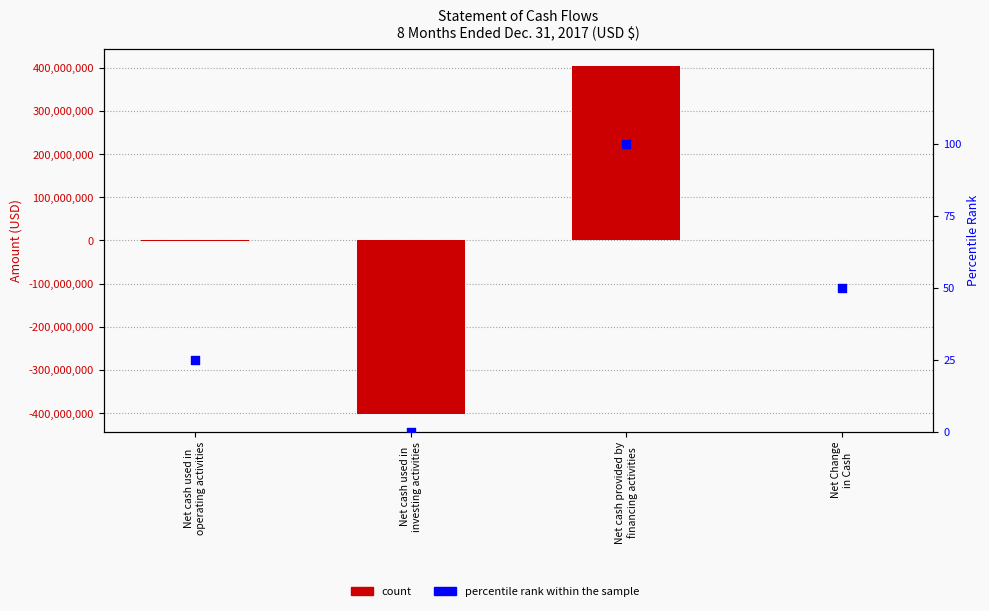

Is the value of Value (USD) at Net Change
in Cash greater than the value of percentile rank within the sample at Net cash used in
operating activities?

Yes